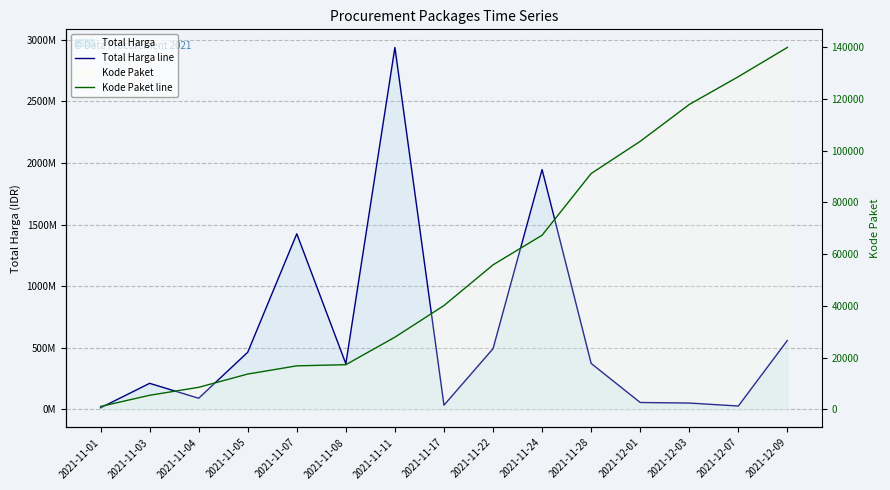

Which series has the largest total across all categories?

Total Harga line